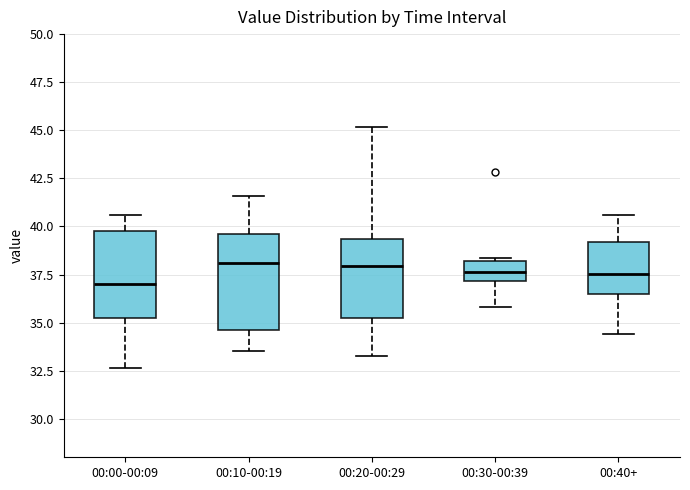

Reading left to right, read every box against the y-axis: the position of its median line, the range the box covers, and the ends of its whiskers. The values are not printed on the chart, so give them approximately, as read against the axis.

00:00-00:09: median 37.0, box 35.5 to 40.0, whiskers 32.5 to 40.5
00:10-00:19: median 38.0, box 34.5 to 39.5, whiskers 33.5 to 41.5
00:20-00:29: median 38.0, box 35.0 to 39.5, whiskers 33.5 to 45.0
00:30-00:39: median 37.5, box 37.0 to 38.0, whiskers 36.0 to 38.5
00:40+: median 37.5, box 36.5 to 39.0, whiskers 34.5 to 40.5